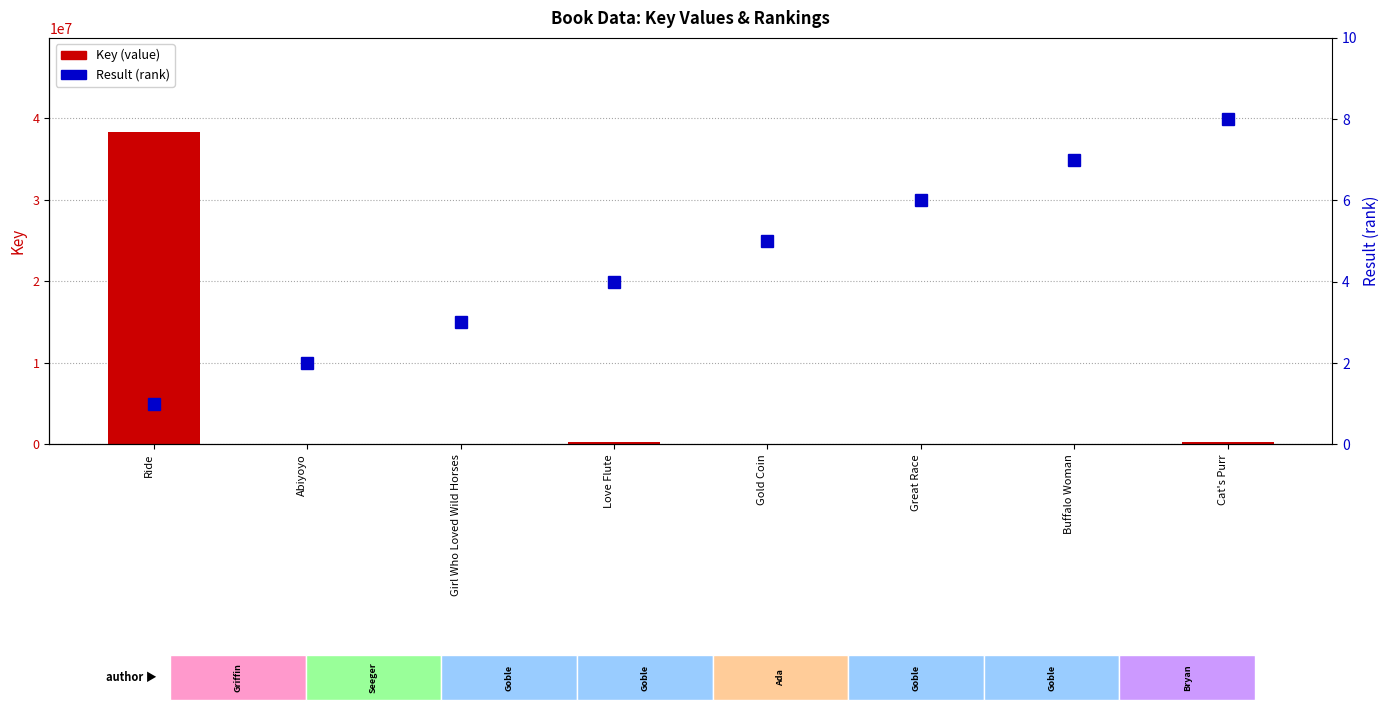

Between Girl Who Loved Wild Horses and Great Race, which series saw the biggest shift?

Key (value)